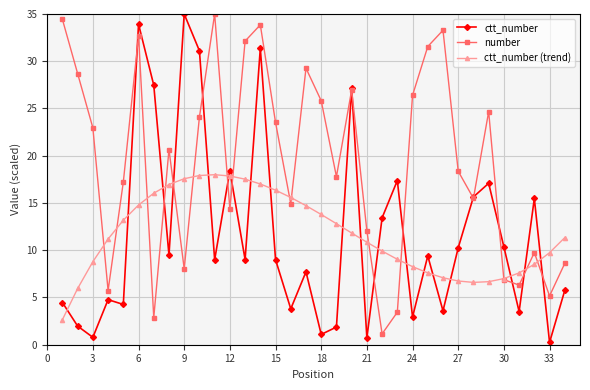

What is the maximum value shown in the chart?

35.0